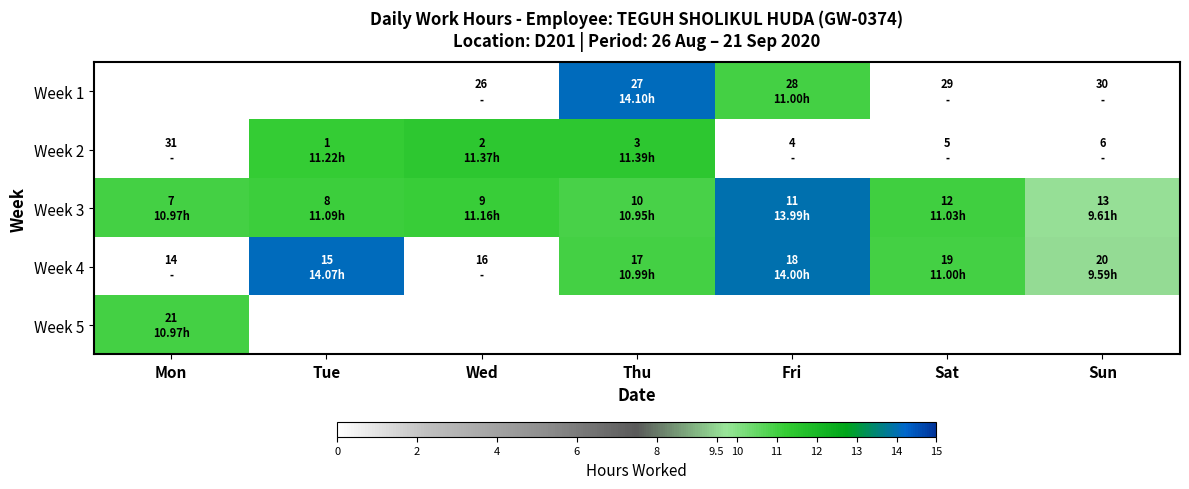

At Sat, list the series in order from largest to smallest.

Week 3, Week 4, Week 5, Week 1, Week 2